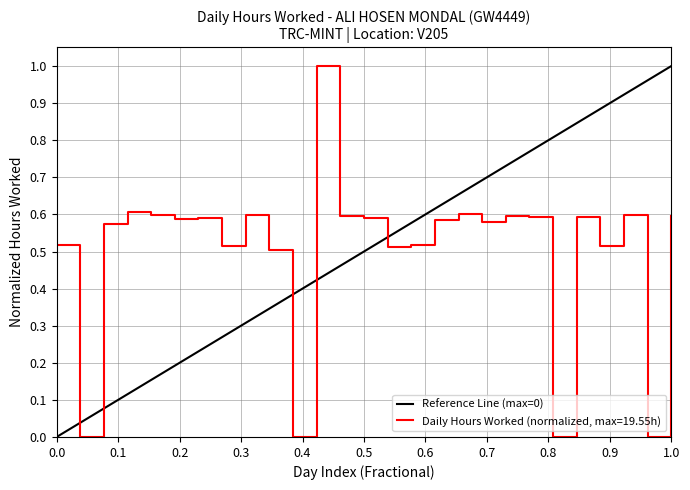

What is the maximum value for Daily Hours Worked (normalized, max=19.55h)?

1.0